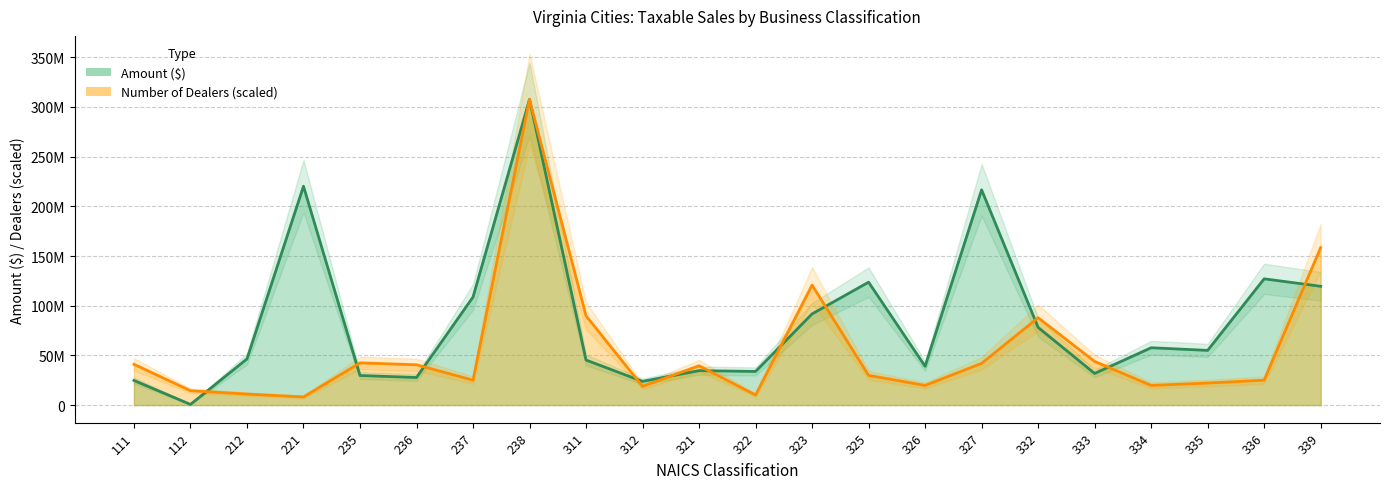

Between which two adjacent categories do Amount ($) and Number of Dealers first intersect?

112 and 212